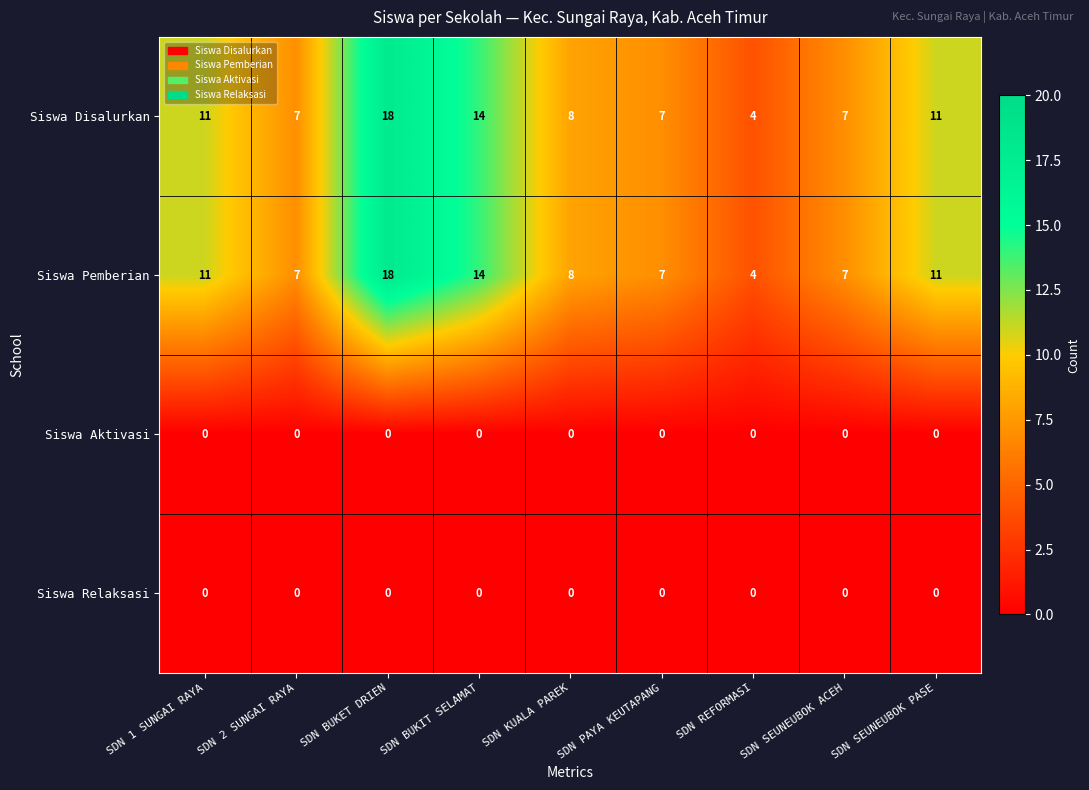

What is the total value across all series at SDN SEUNEUBOK PASE?

22